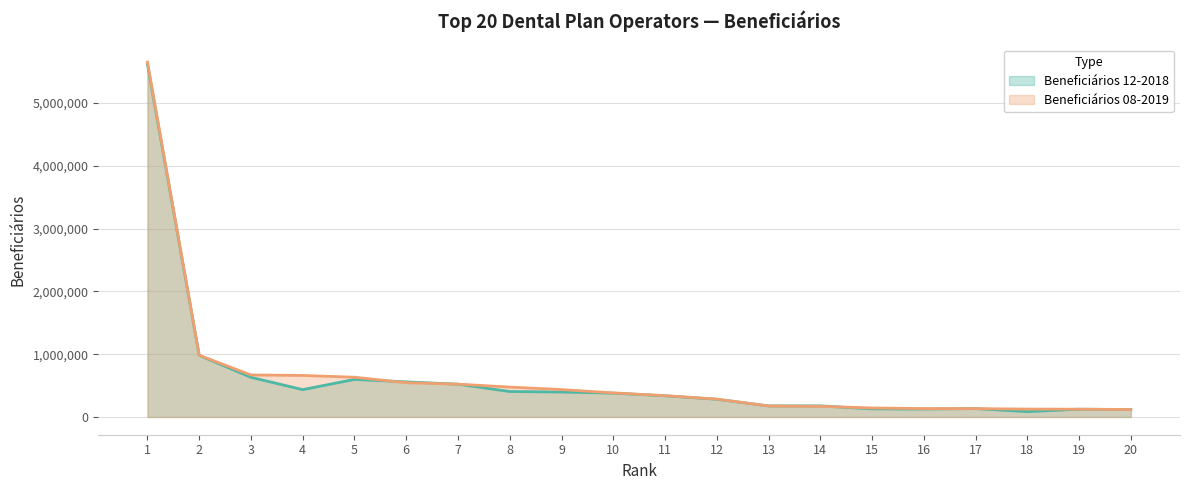

Reading left to right, transcribe all the data shown in this chart.

Beneficiários 12-2018: 1=5614967	2=980998	3=631324	4=435310	5=598333	6=558872	7=521971	8=405445	9=397679	10=379513	11=337136	12=282249	13=176361	14=176841	15=128628	16=126596	17=133417	18=84980	19=123439	20=118606
Beneficiários 08-2019: 1=5649589	2=982585	3=669115	4=661238	5=633027	6=545521	7=522899	8=475807	9=436367	10=383524	11=339495	12=284500	13=175801	14=169704	15=143296	16=133606	17=133555	18=125558	19=124546	20=118540